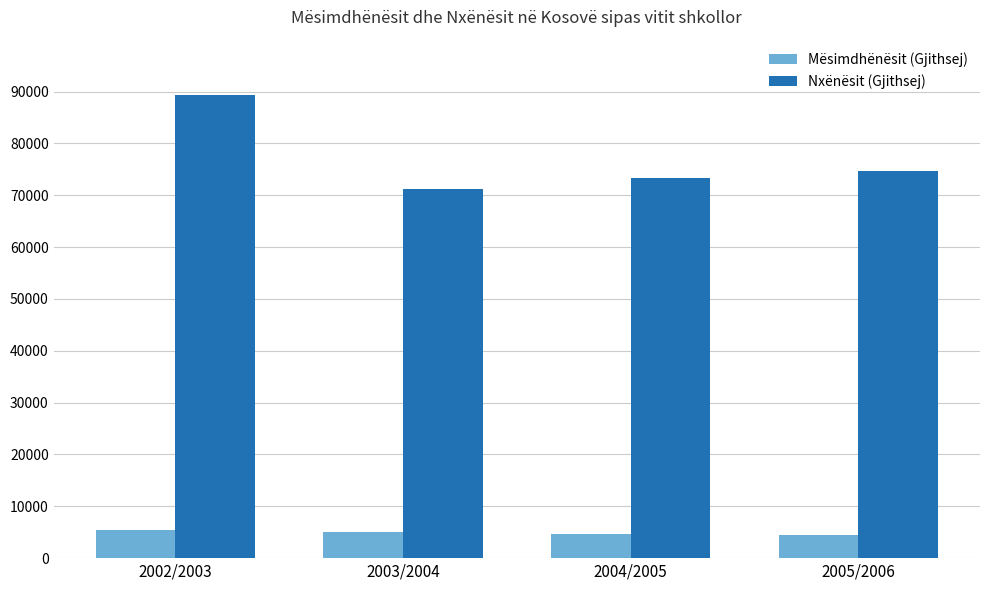

What is the total value across all series at 2004/2005?

77910